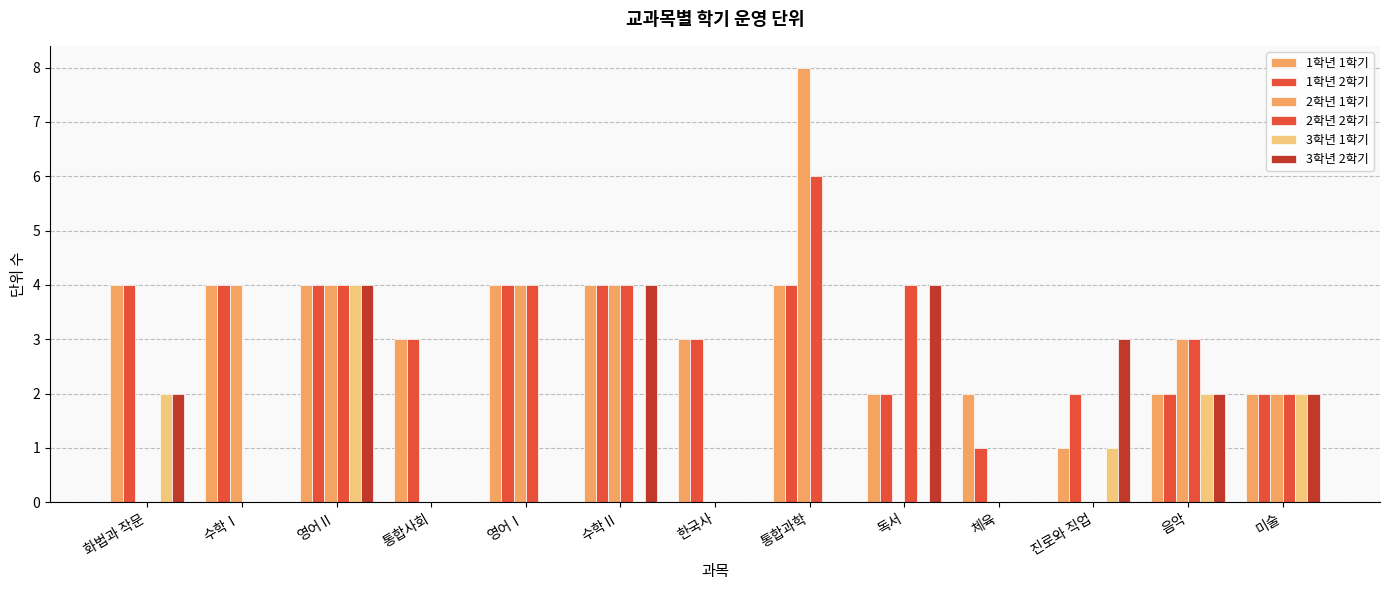

How many data points does each series have?

13